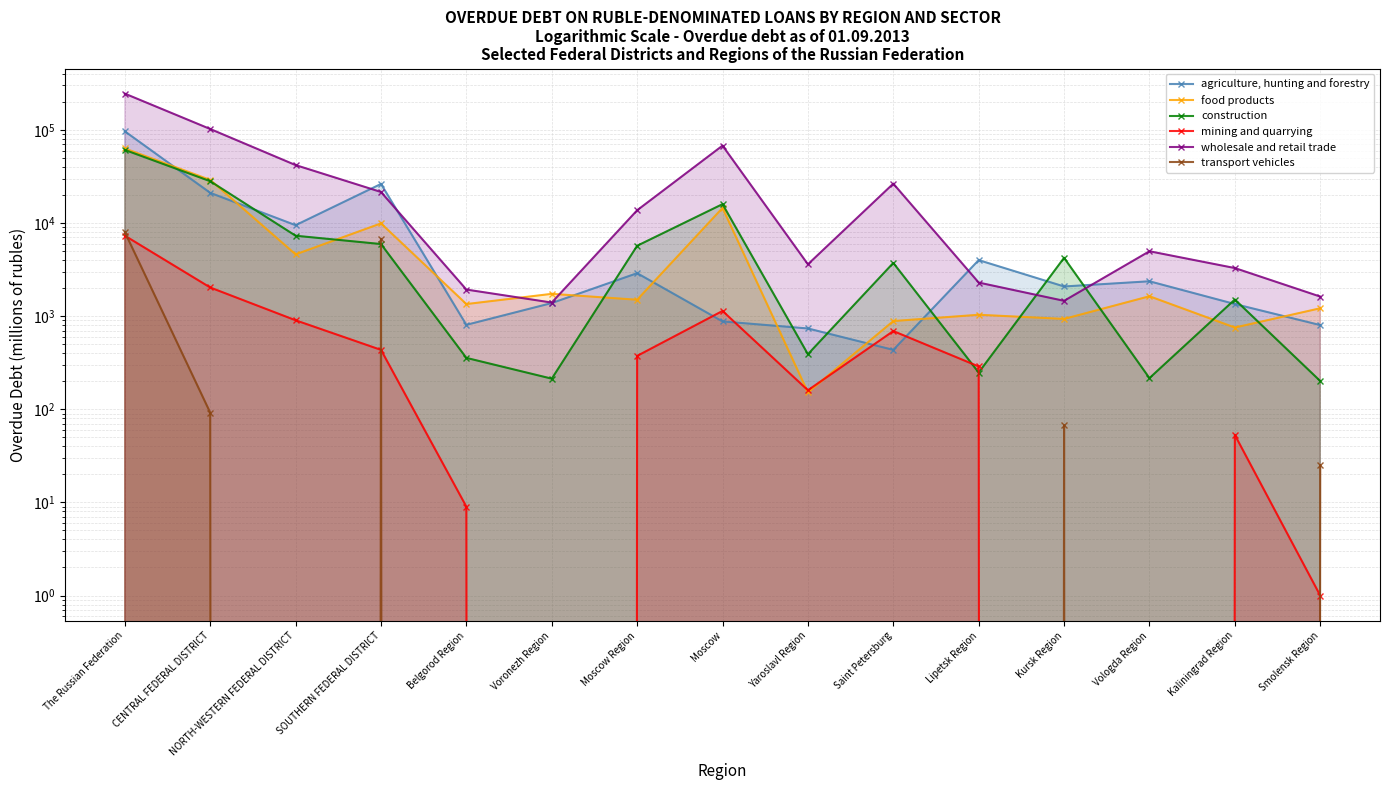

What is the difference between the second highest and minimum values in the mining and quarrying series?

2029